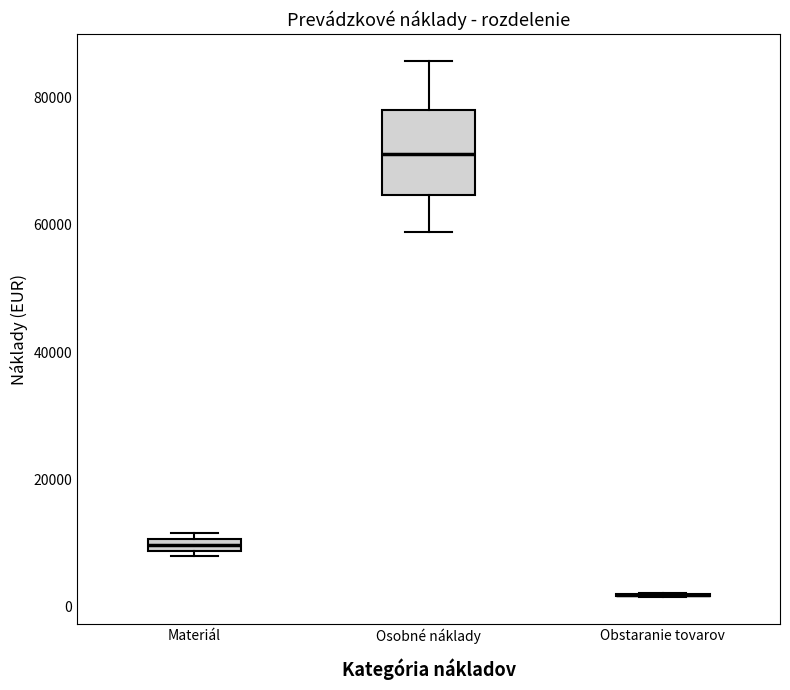

Comparing the boxes themselves (not the whiskers), which one is the tallest?

Osobné náklady